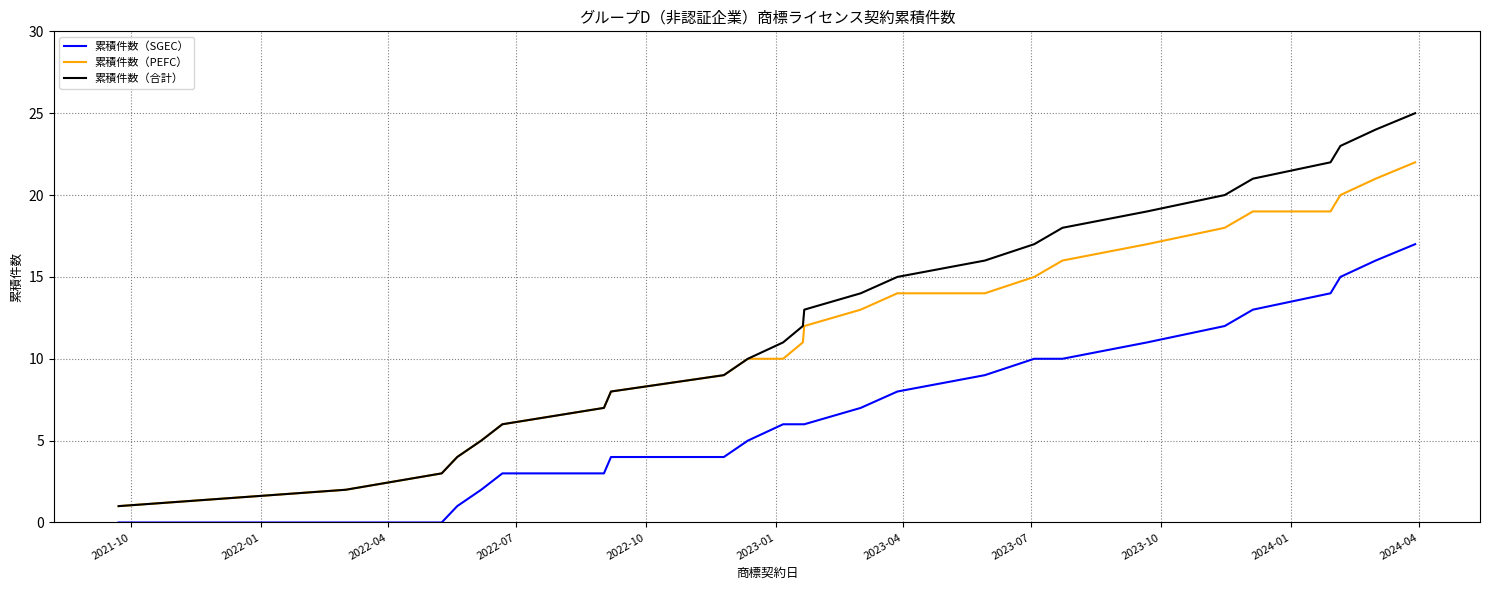

List the series in order of their peak value, lowest first.

累積件数（SGEC）, 累積件数（PEFC）, 累積件数（合計）